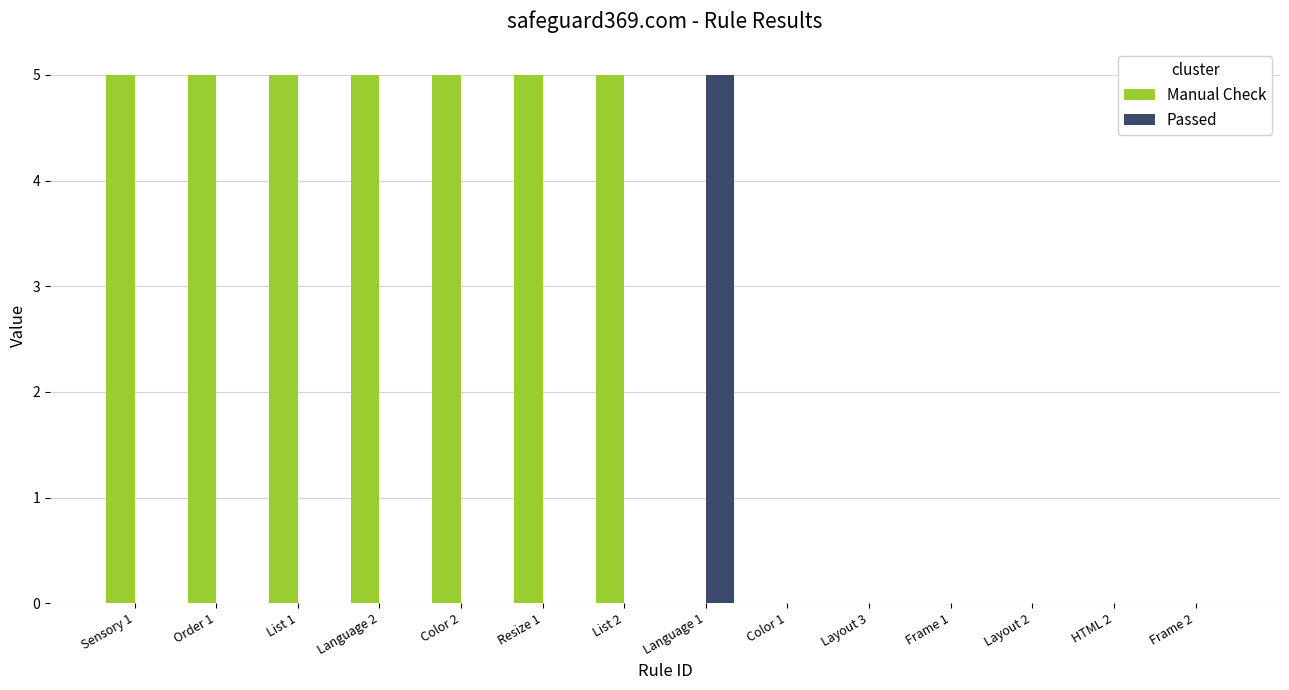

What is the total value across all series at List 2?

5